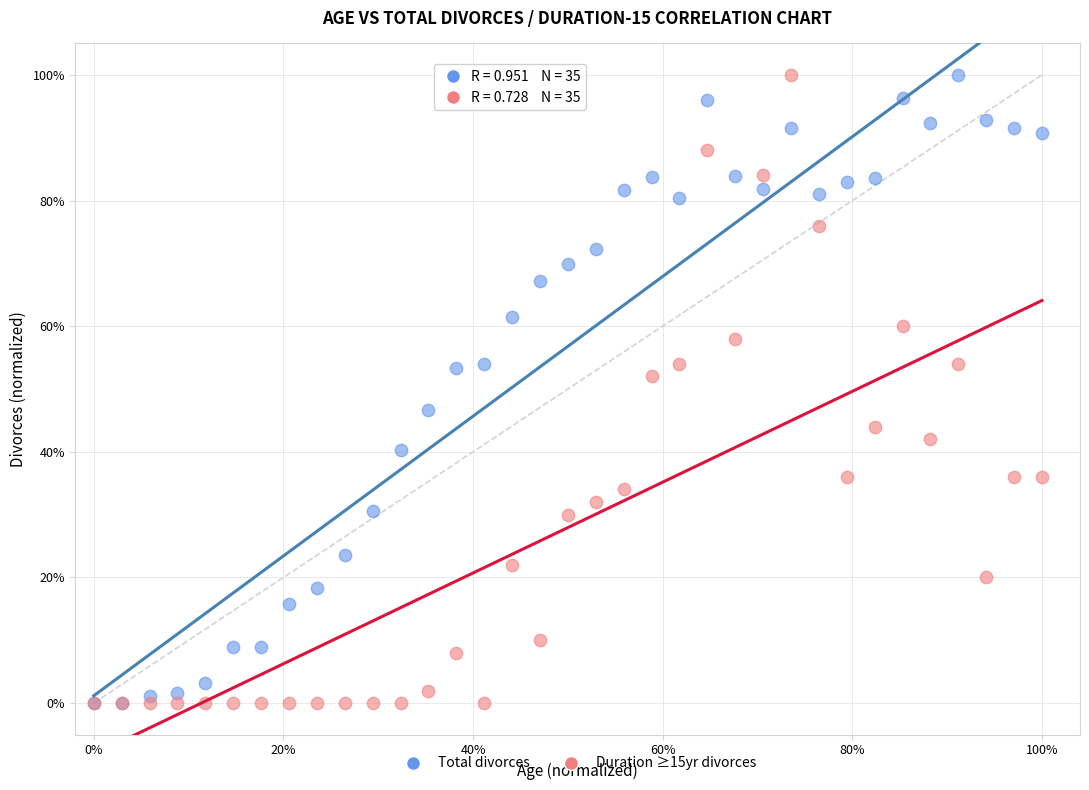

What are all the series names shown in the legend?

Total divorces, Duration ≥15yr divorces